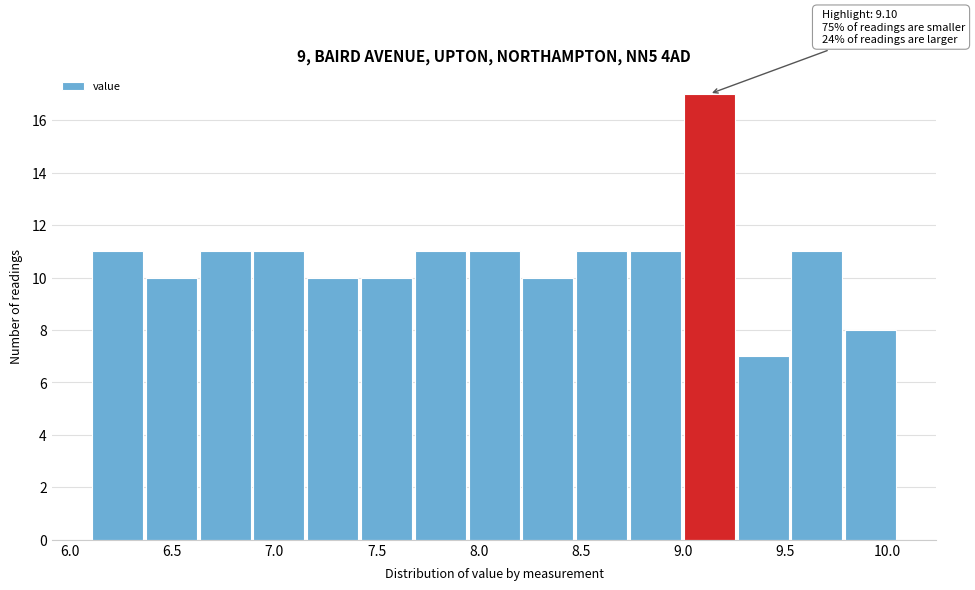

Over which range of the x-axis is the bar tallest?

9.00 to 9.25